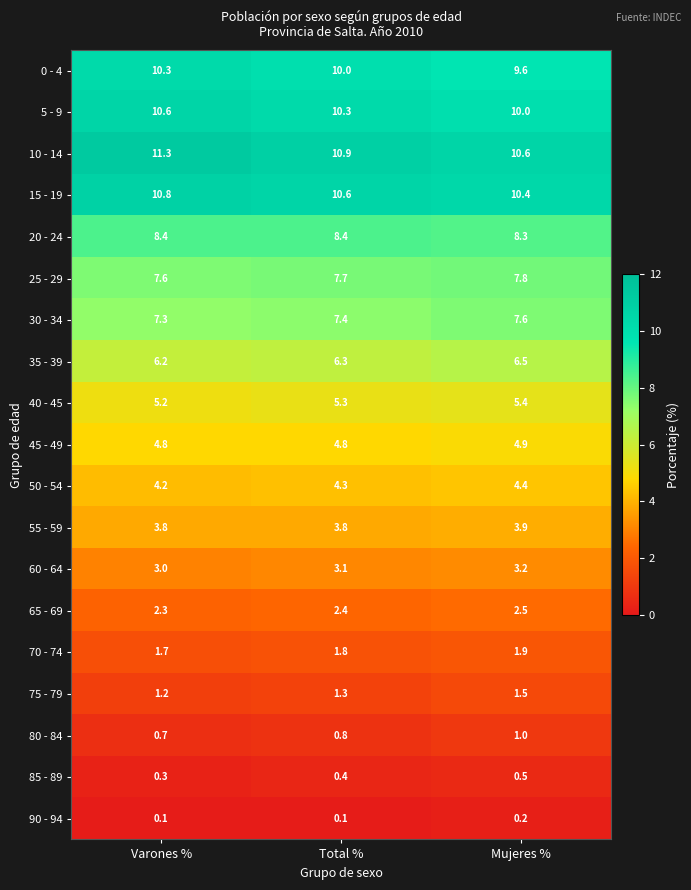

What is the greatest value displayed?

11.3